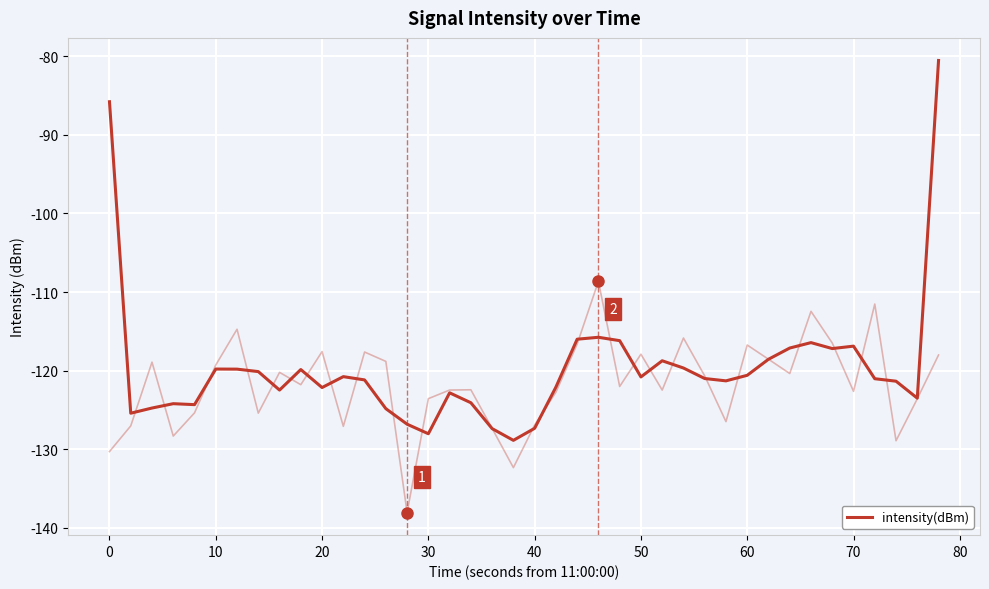

Reading left to right, list all the values displayed in this chart.

-85.8	-125.4	-124.8	-124.2	-124.3	-119.8	-119.8	-120.1	-122.5	-119.9	-122.2	-120.8	-121.2	-124.8	-126.8	-128.0	-122.8	-124.1	-127.4	-128.9	-127.3	-122.1	-116.0	-115.8	-116.2	-120.8	-118.7	-119.7	-121.0	-121.3	-120.6	-118.6	-117.1	-116.4	-117.2	-116.9	-121.0	-121.3	-123.5	-80.5